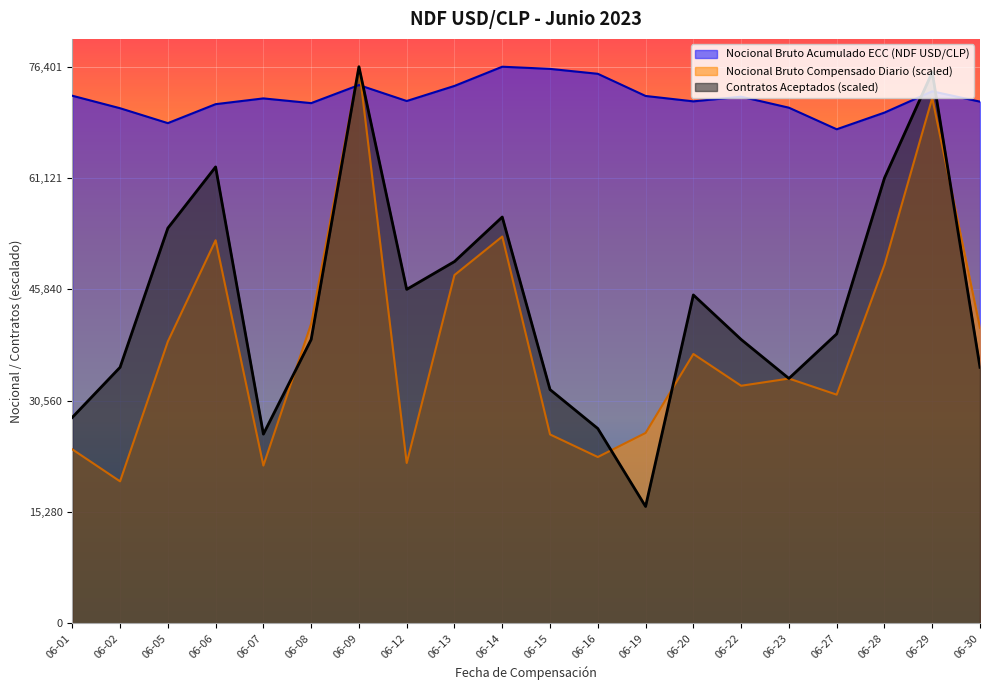

At which category does Nocional Bruto Acumulado ECC (NDF USD/CLP) reach its first local peak?

06-07